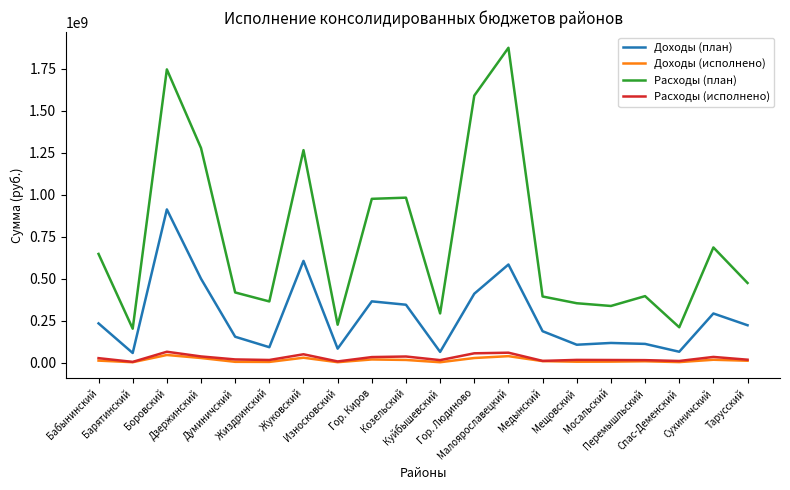

True or false: Доходы (исполнено) has a value of 3345503.3 at Спас-Деменский.

True